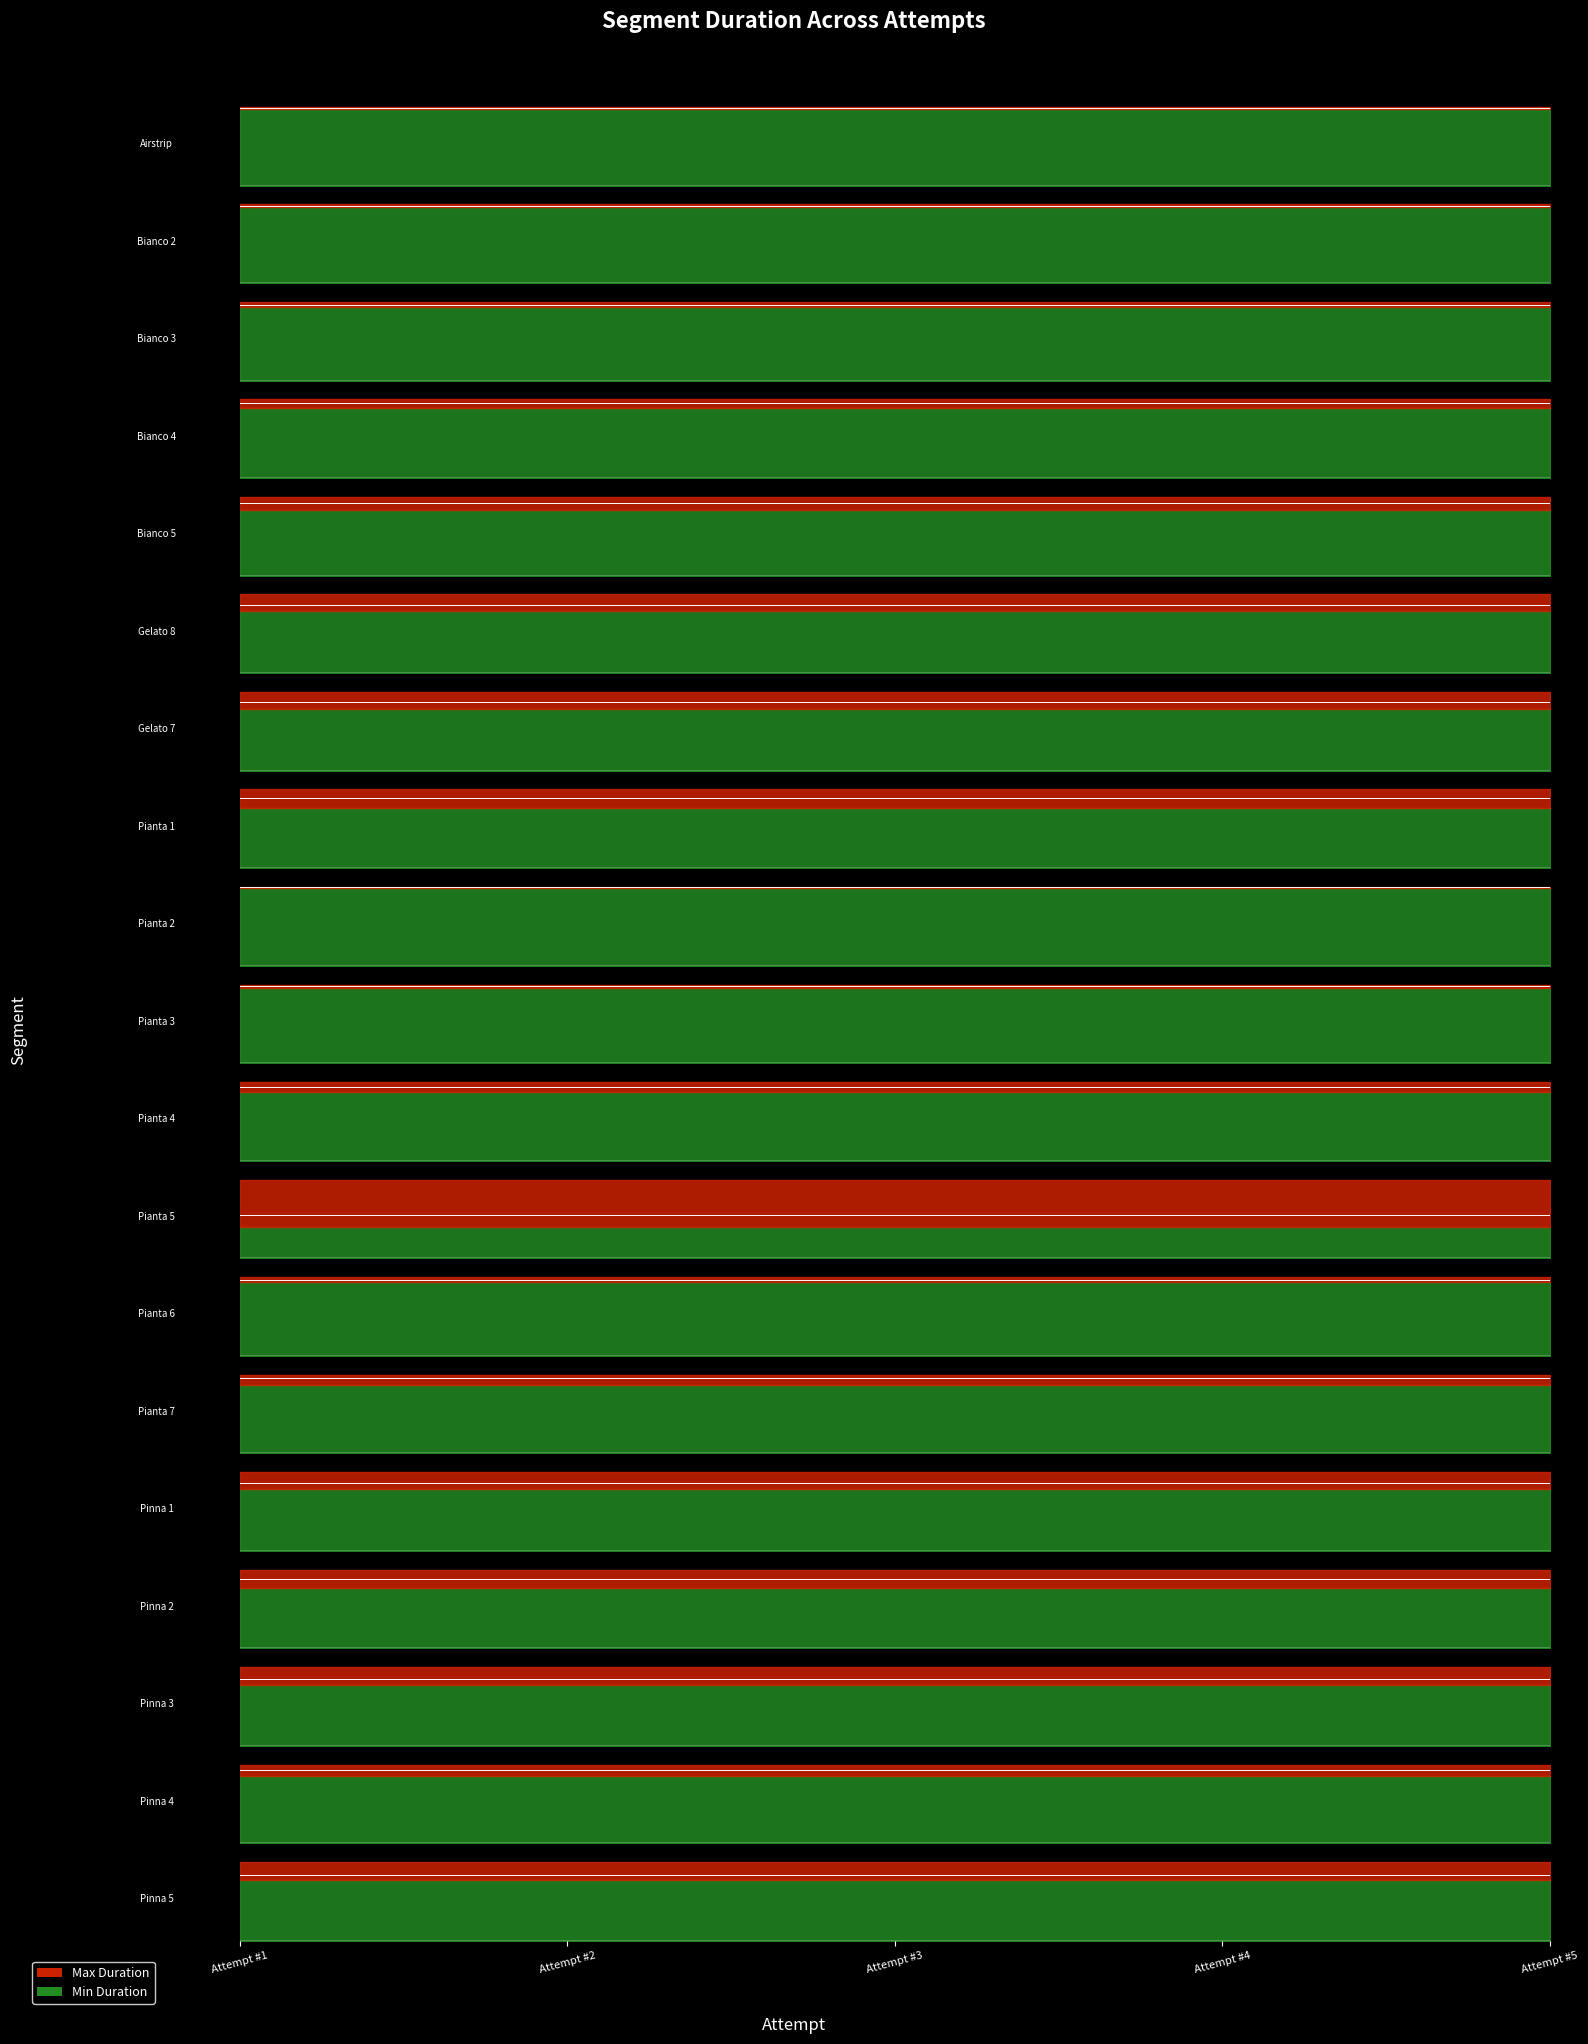

What is the greatest value displayed?

479157